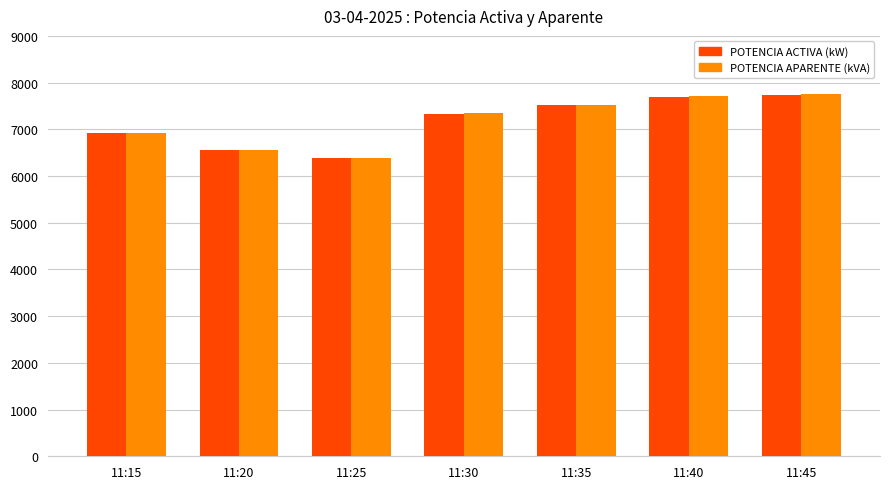

What is the average value of the POTENCIA APARENTE (kVA) series?

7171.4